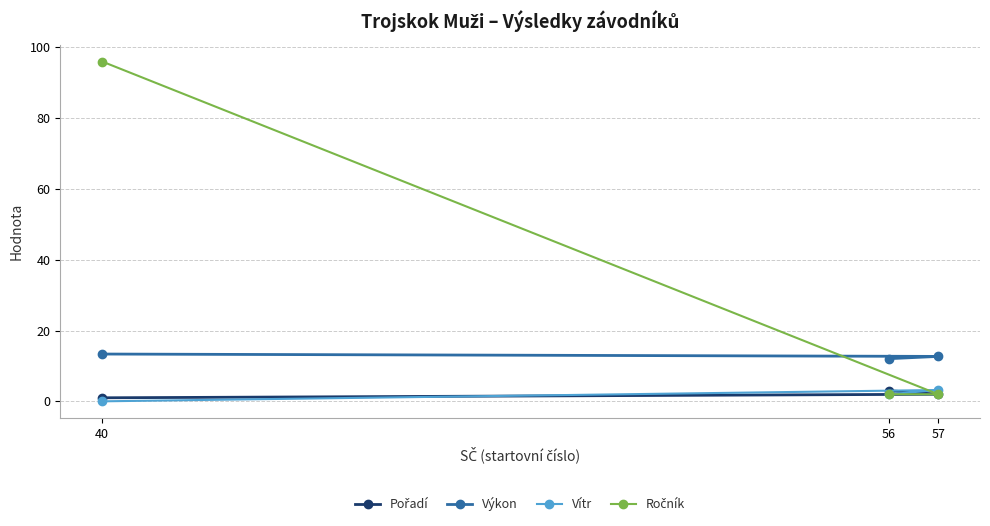

What is the difference between the maximum and minimum values in the Ročník series?

94.0